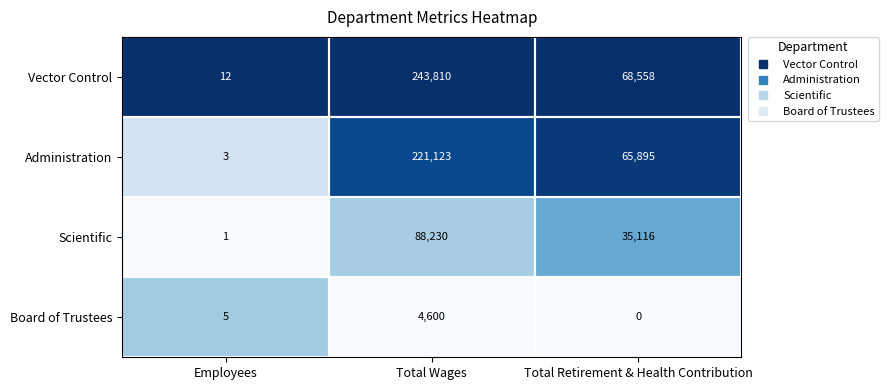

What is the difference between the Board of Trustees values at Employees and Total Wages?

4595